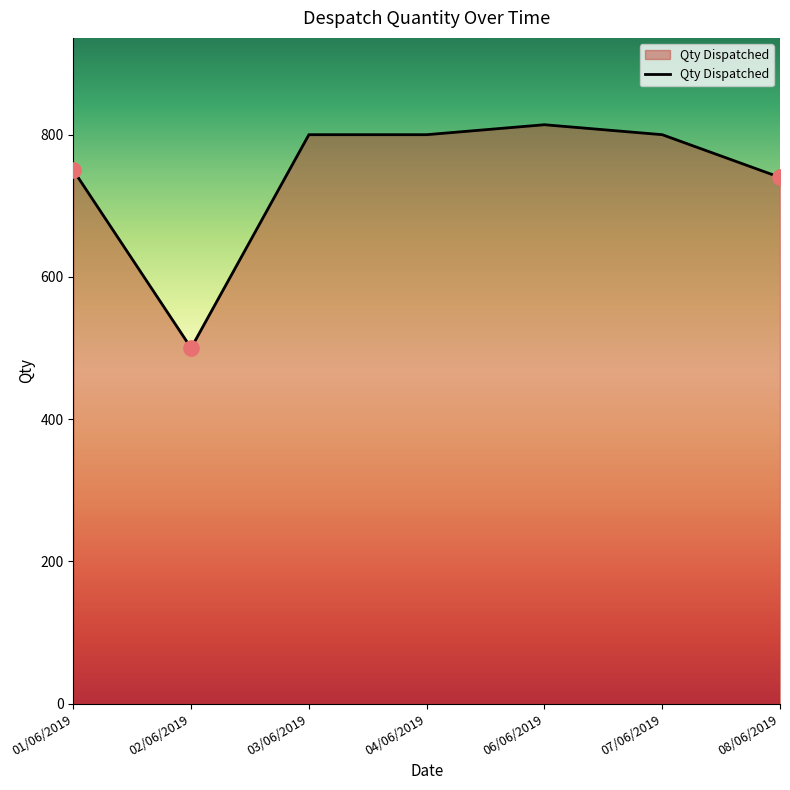

Approximately how many times larger is the value at 06/06/2019 compared to 07/06/2019?

1.0